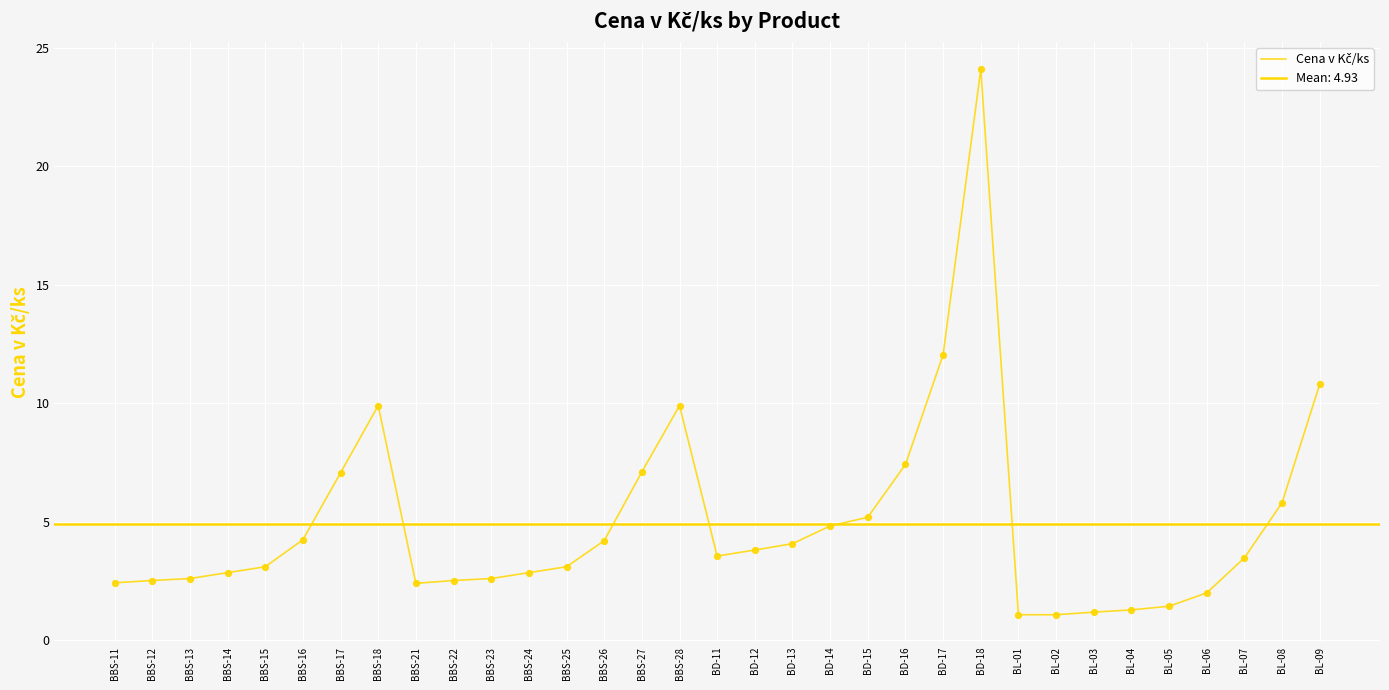

Between BD-13 and BBS-18, which is larger?

BBS-18